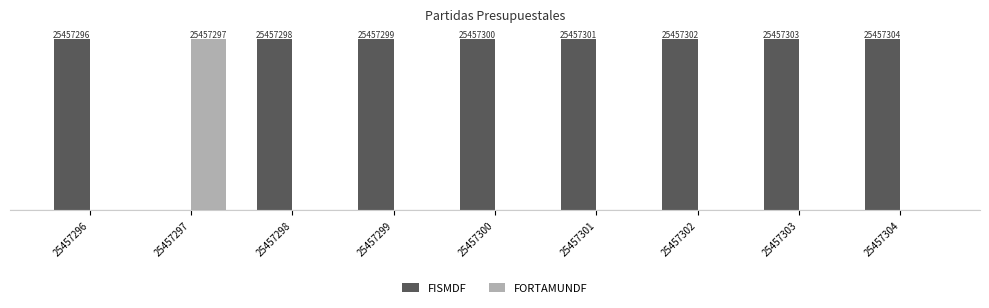

At how many categories does at least one series exceed 7236912?

9